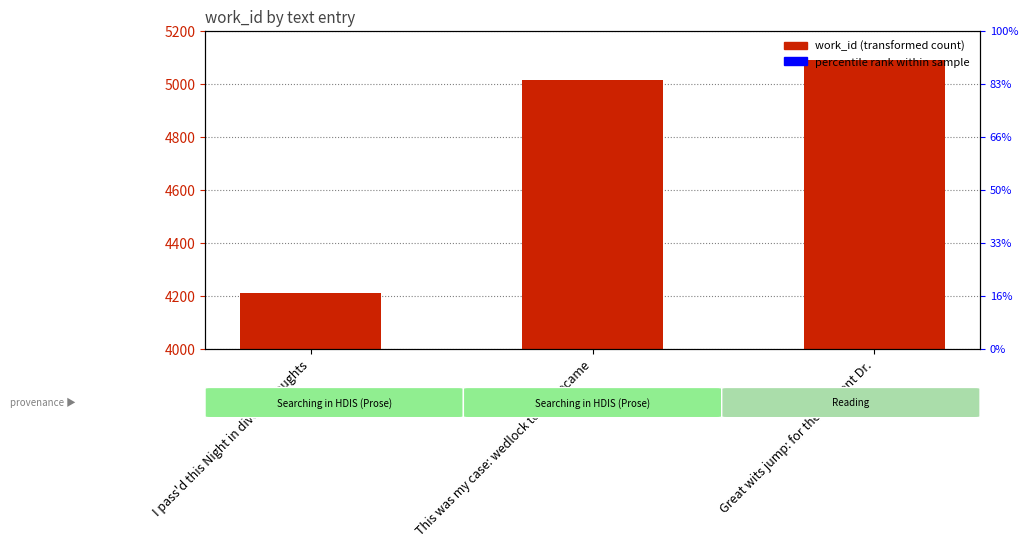

Reading right to left, list all the values displayed in this chart.

5088	5012	4211